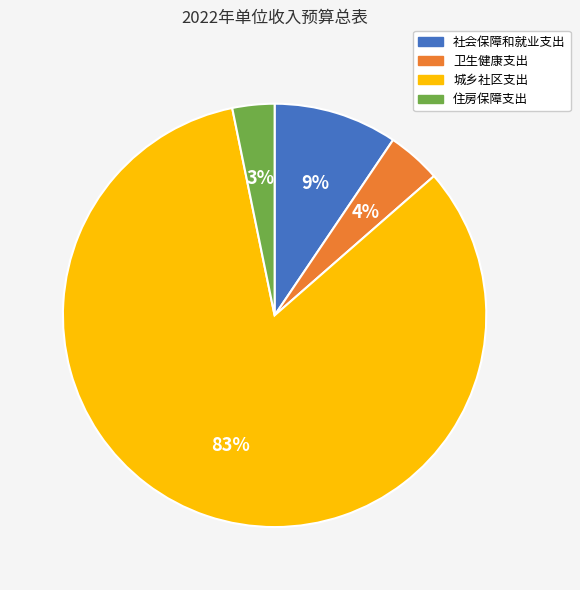

Which category has the smallest portion of the pie?

住房保障支出